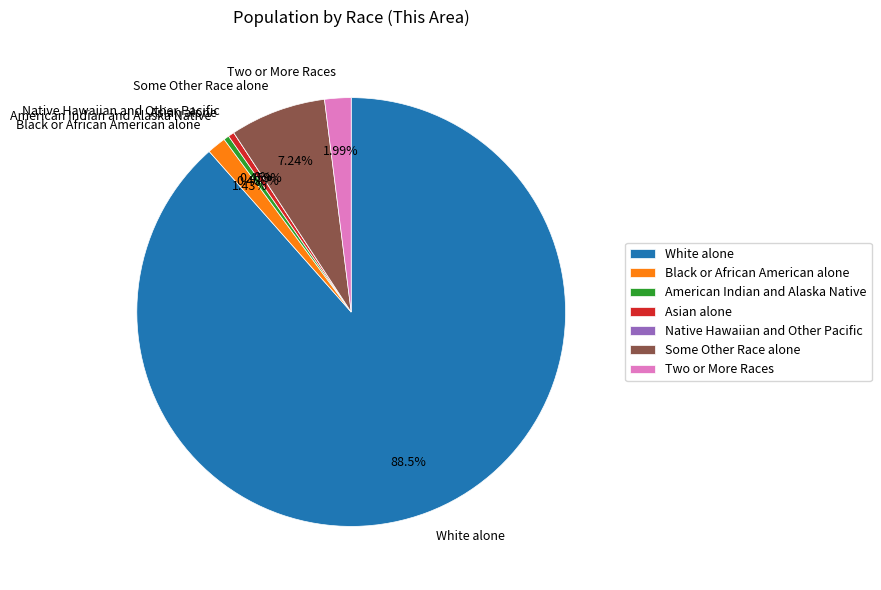

Combined, do American Indian and Alaska Native and Two or More Races account for over 50%?

No